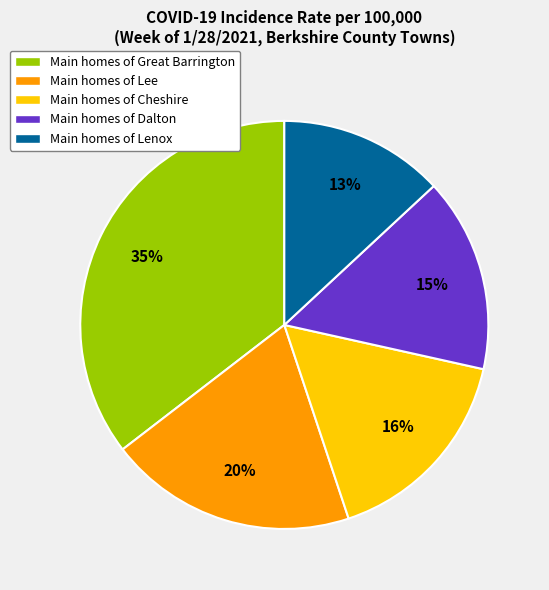

To the nearest percent, what is the difference between the largest and smallest slice percentages?

22%